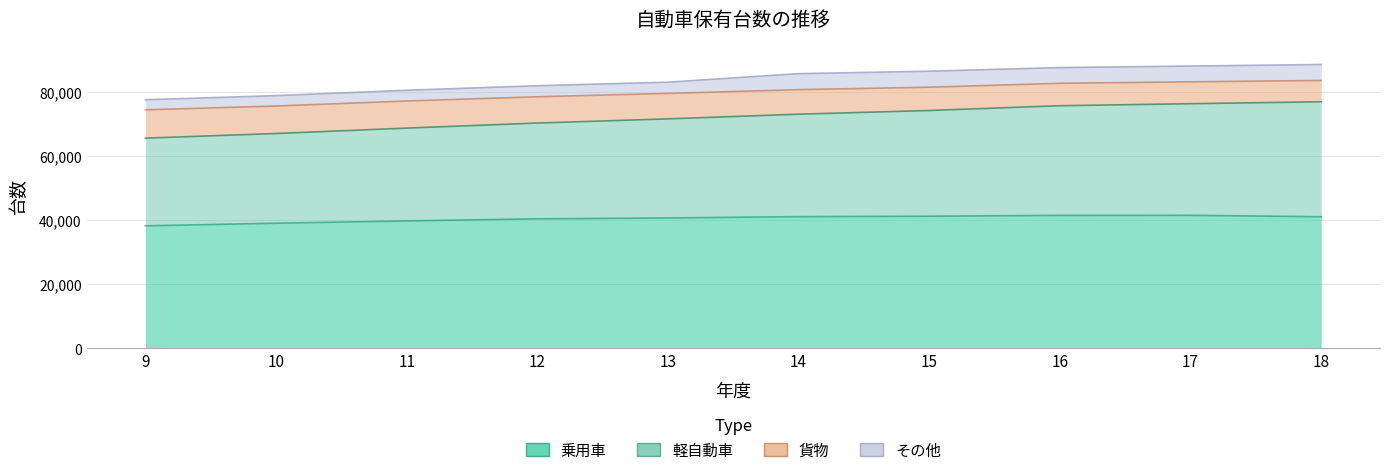

Is it true that 乗用車 equals 56264 at 13?

False